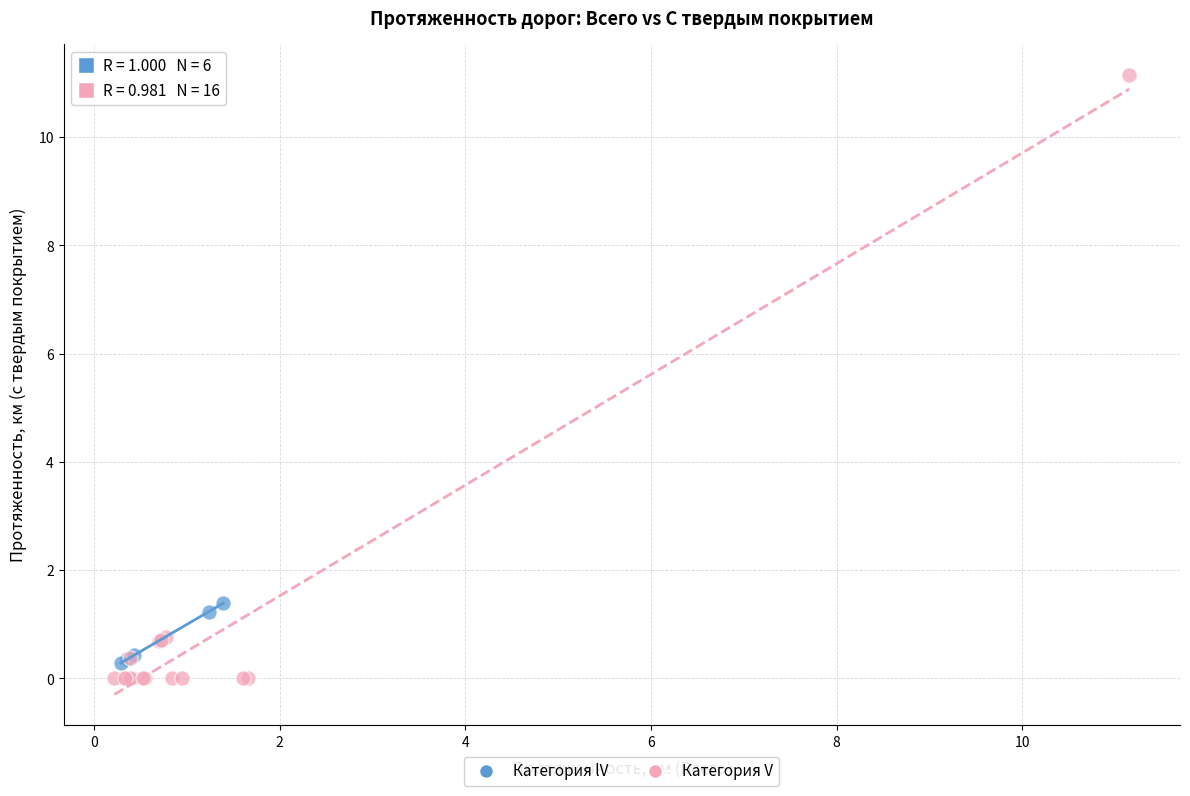

Which series contains the highest Y value?

Категория V